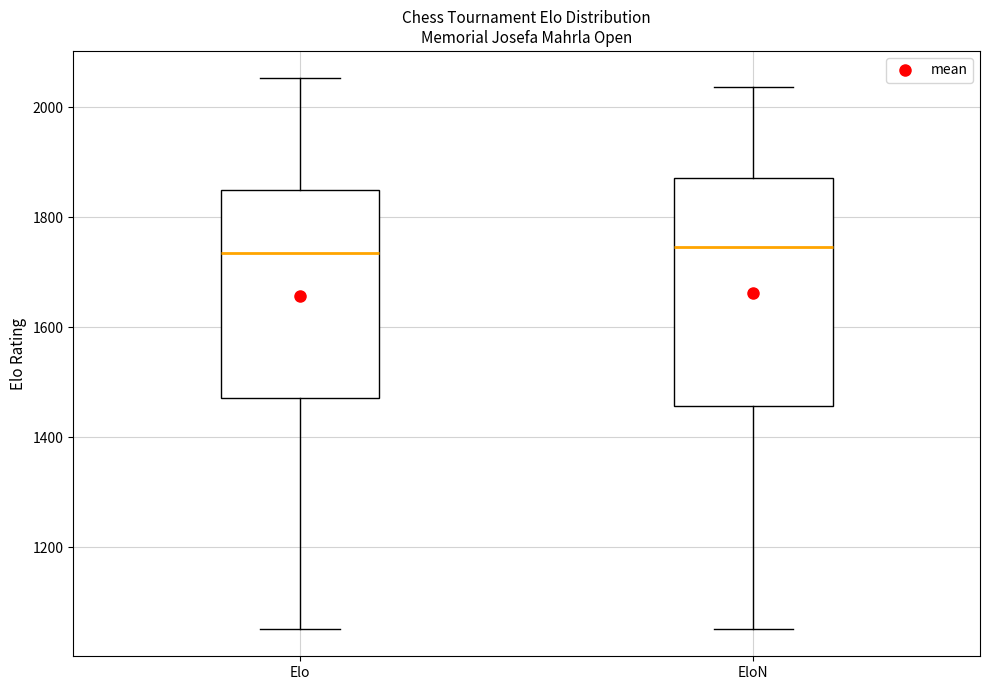

Which box is the tallest, from its lower edge to its upper edge?

EloN